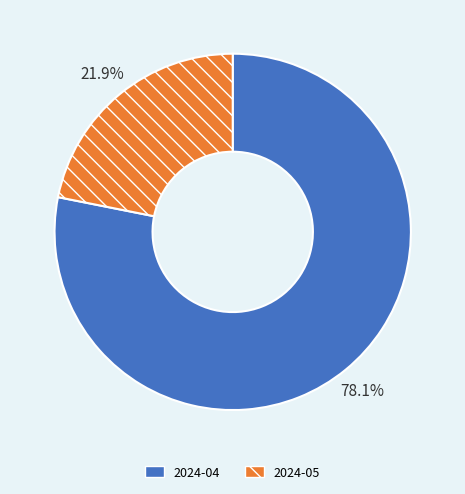

What percentage is the 2024-05 slice, to the nearest percent?

22%